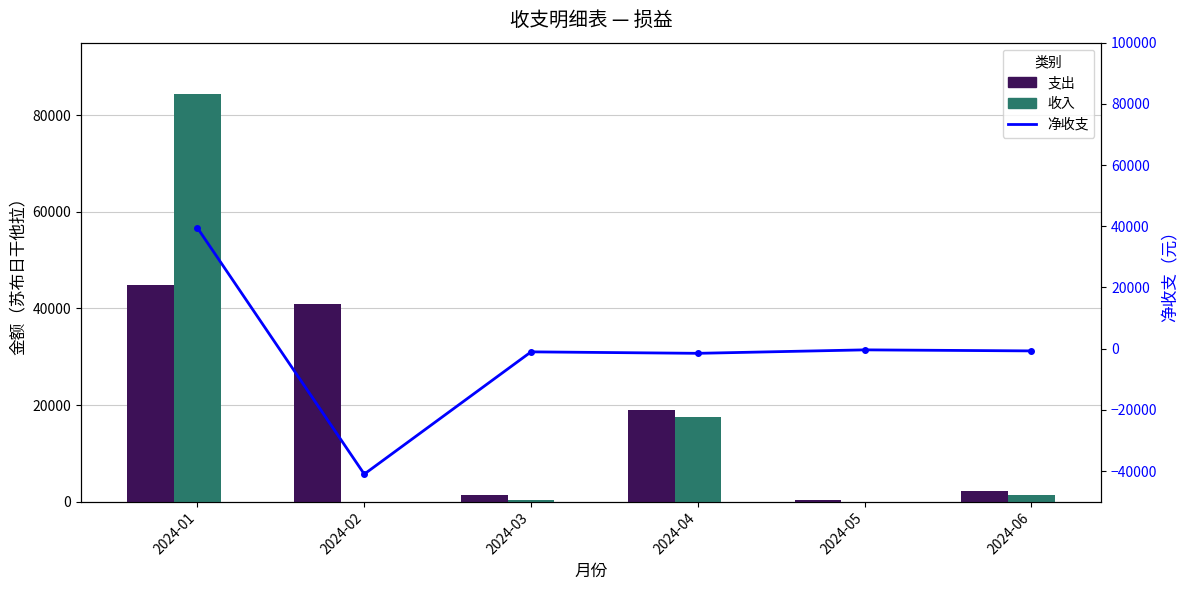

Reading right to left, what are all the values shown in this chart?

支出: 2024-06=2190	2024-05=390	2024-04=19040	2024-03=1390	2024-02=41000	2024-01=44870
收入: 2024-06=1460	2024-05=0	2024-04=17520	2024-03=350	2024-02=0	2024-01=84310
净收支: 2024-06=-730	2024-05=-390	2024-04=-1520	2024-03=-1040	2024-02=-41000	2024-01=39440